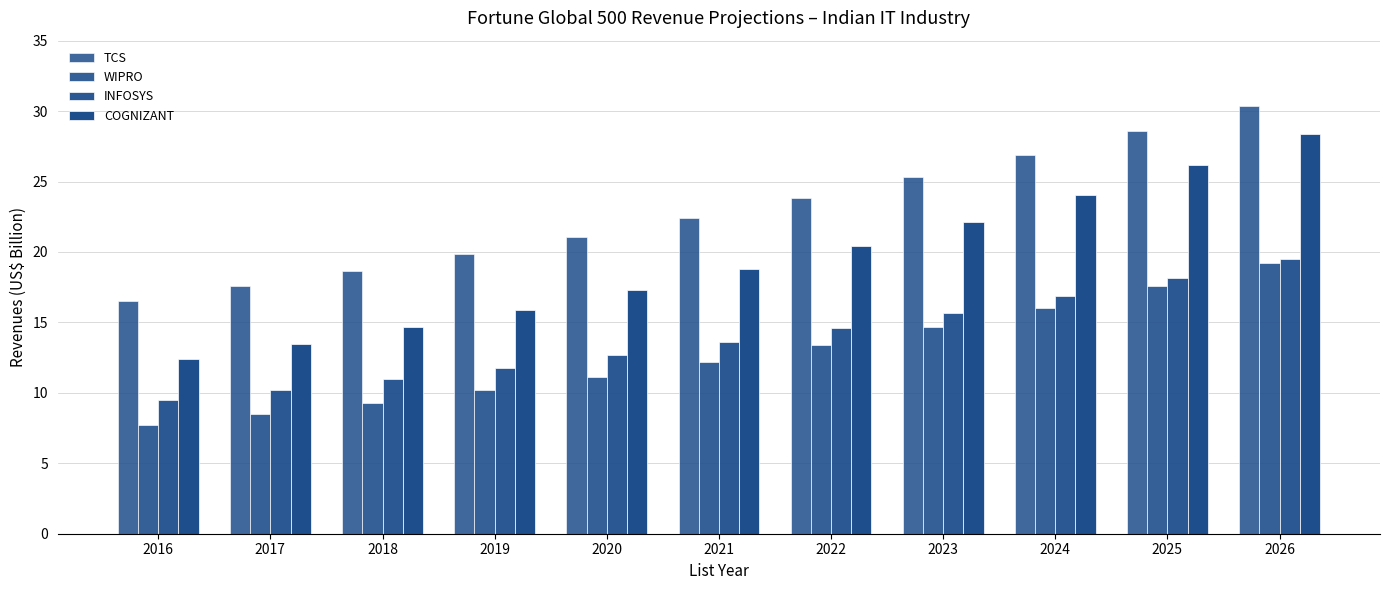

Which series has the widest spread of values?

COGNIZANT